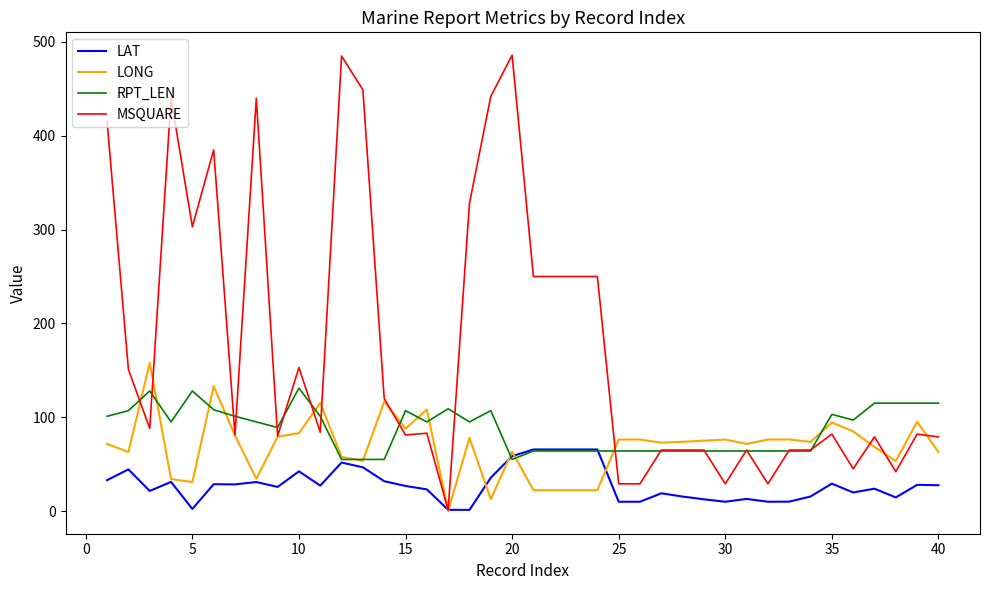

List the series in order of their peak value, lowest first.

LAT, RPT_LEN, LONG, MSQUARE